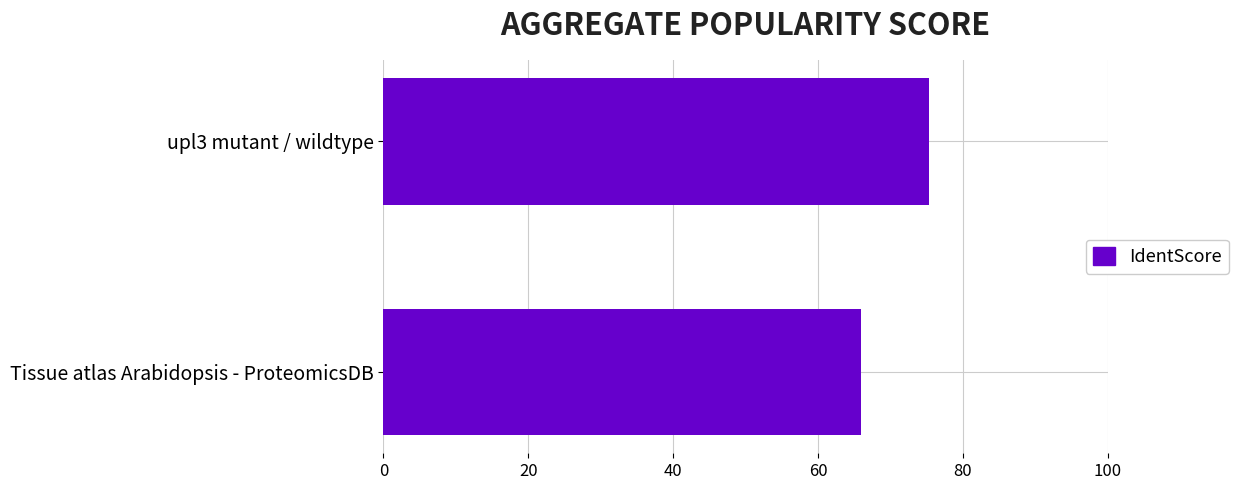

True or false: the data shows 65.9 at Tissue atlas Arabidopsis - ProteomicsDB.

True